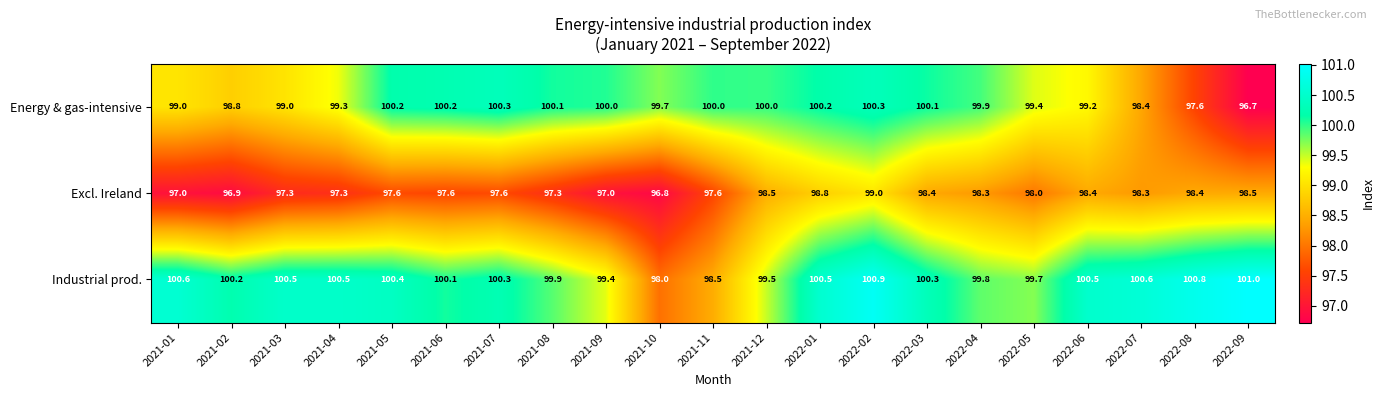

True or false: Excl. Ireland has a value of 97.6 at 2021-05.

True